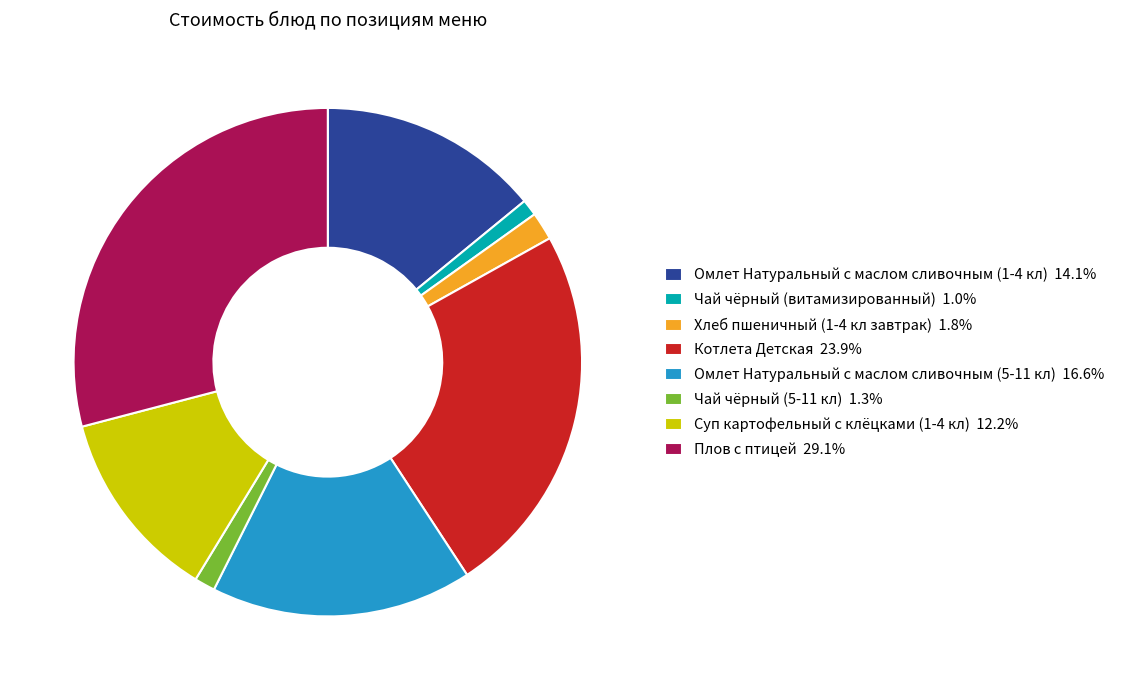

Is there a majority slice in this chart?

No